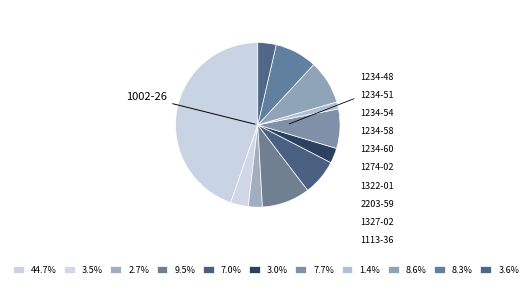

How many slices are in this pie chart?

11